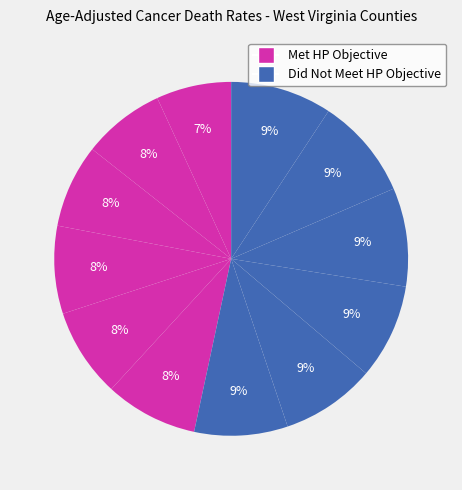

How many segments does this pie chart have?

12